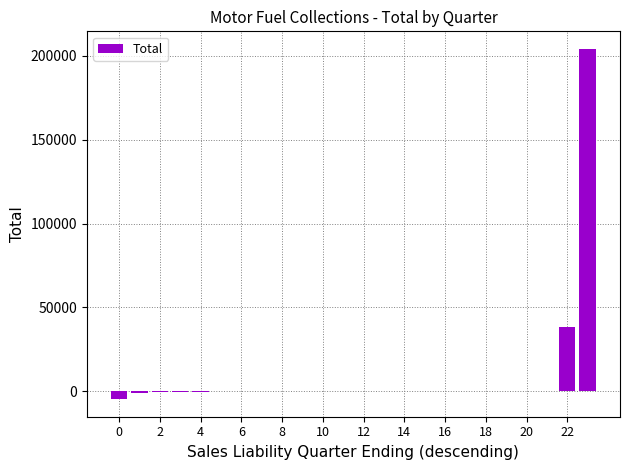

What is the greatest value displayed?

204141.0